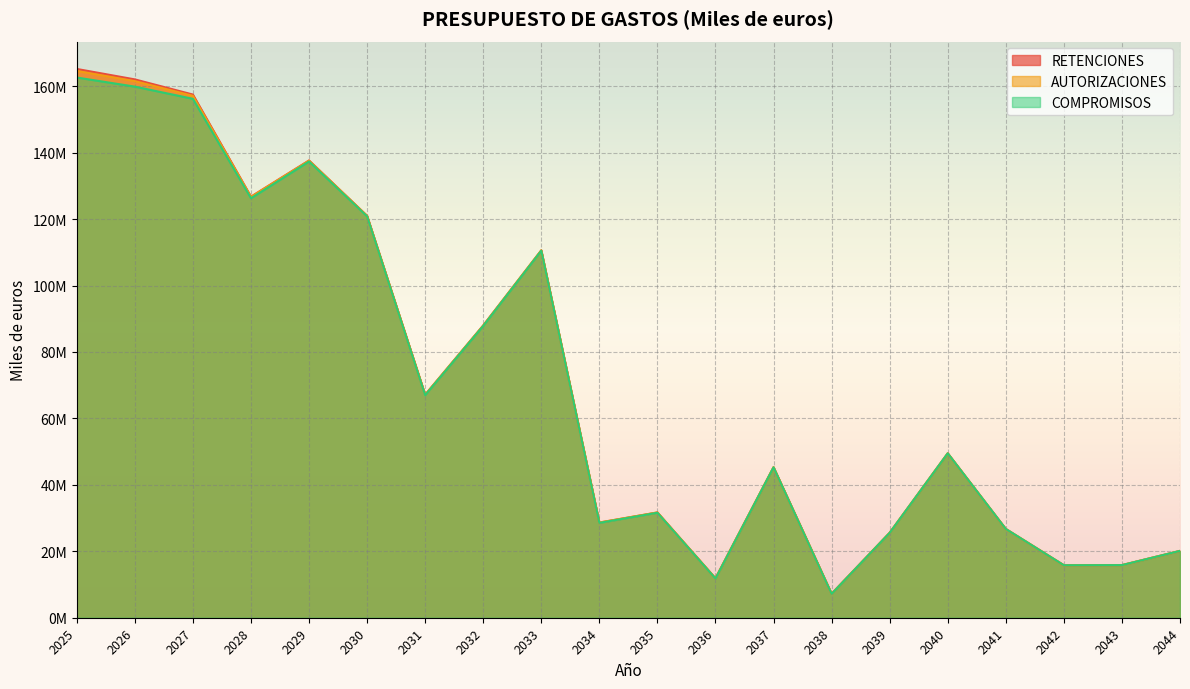

The AUTORIZACIONES series shows 87958628 at 2032. True or false?

True